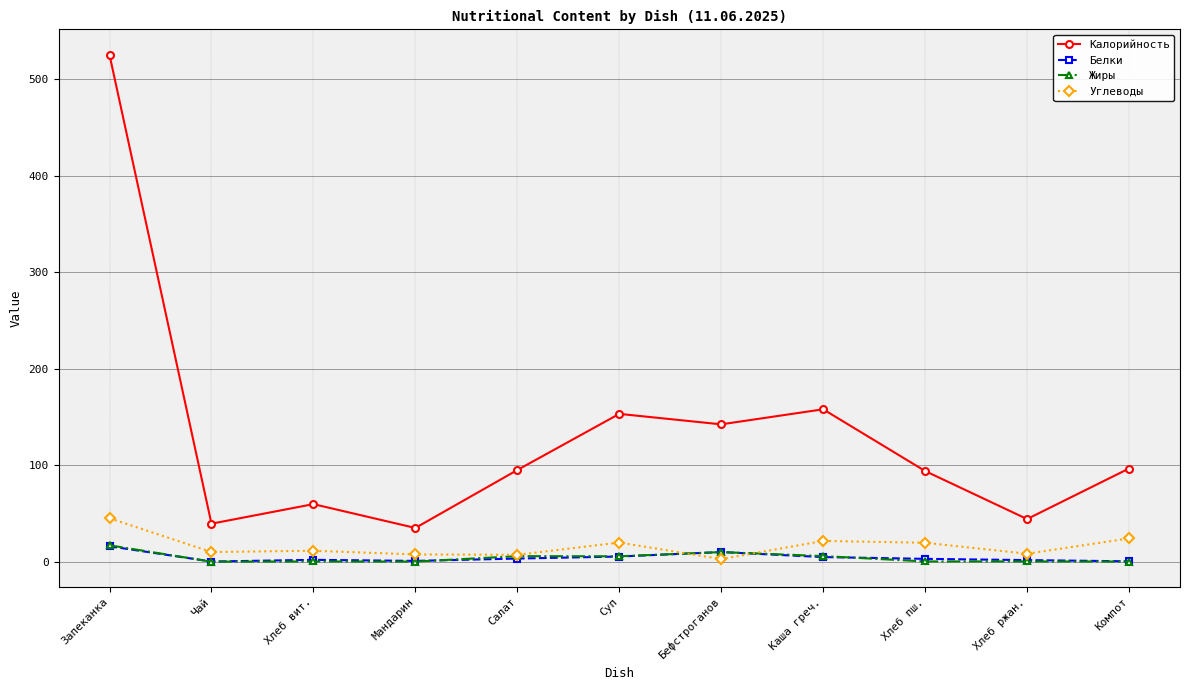

What are all the series names shown in the legend?

Калорийность, Белки, Жиры, Углеводы